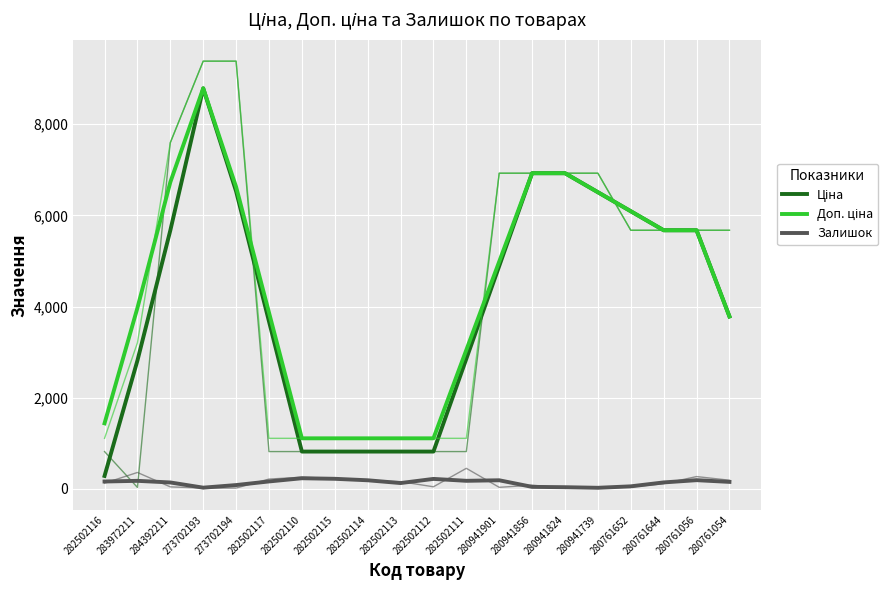

The Доп. ціна series shows 3859.1 at 280761652. True or false?

False